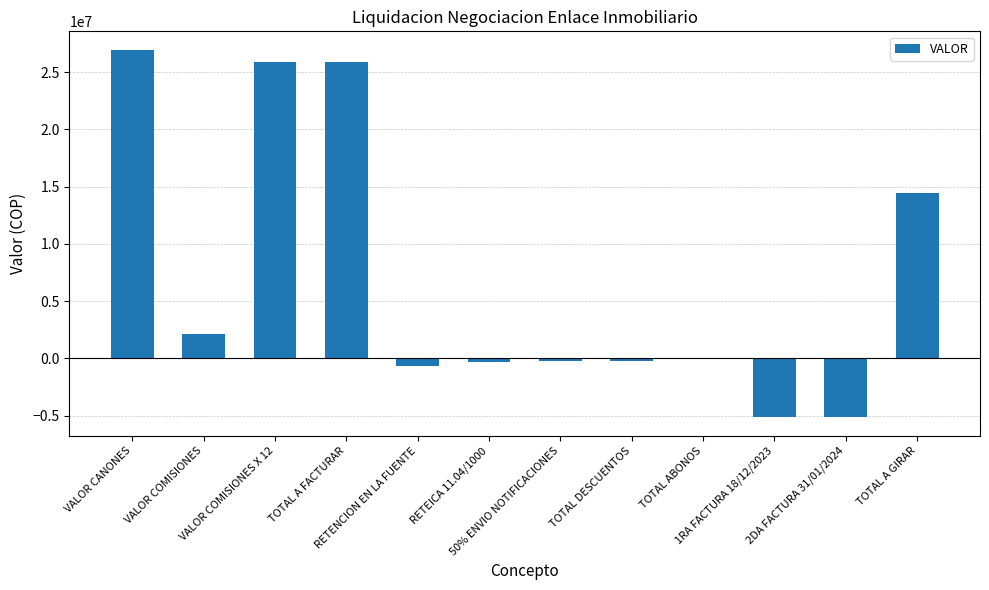

What is the change in value from VALOR COMISIONES to RETENCION EN LA FUENTE?

-2804048.0